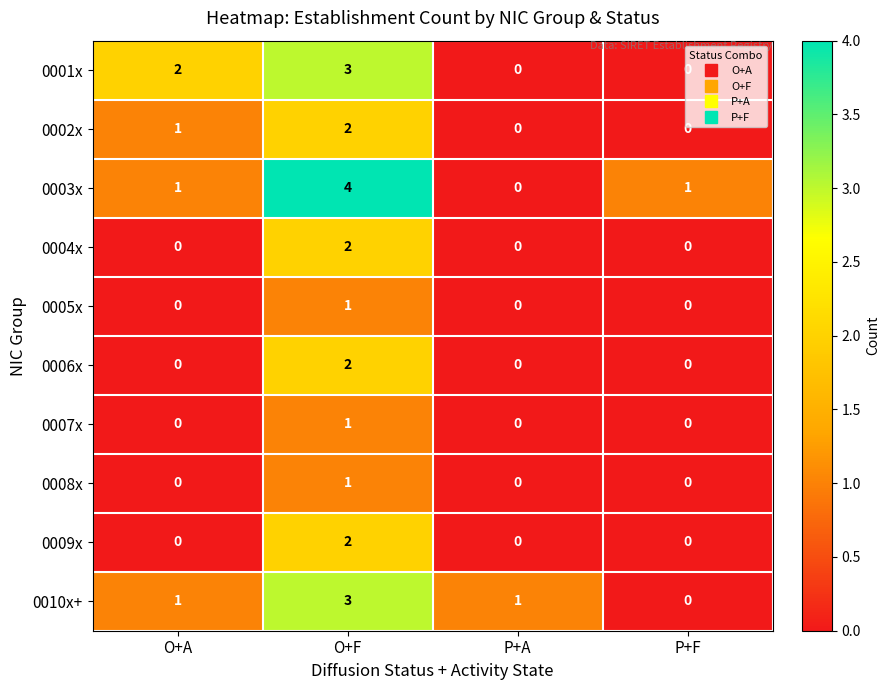

What is the total value across all series at P+A?

1